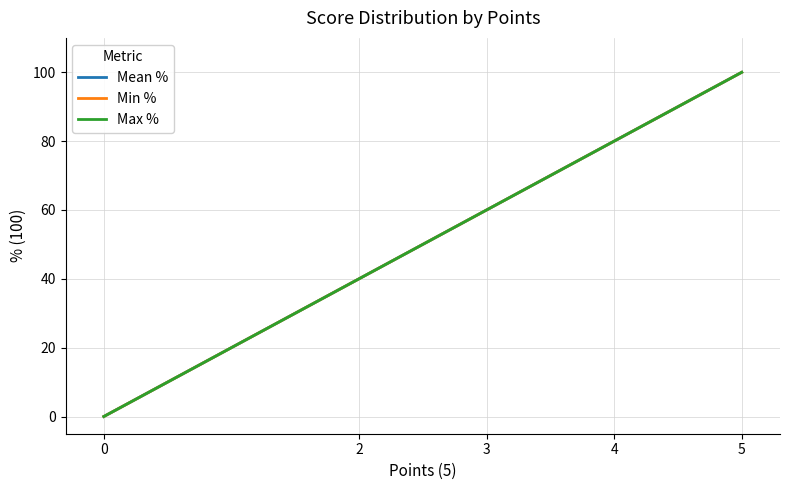

True or false: Mean % has a value of 100 at 5.

True